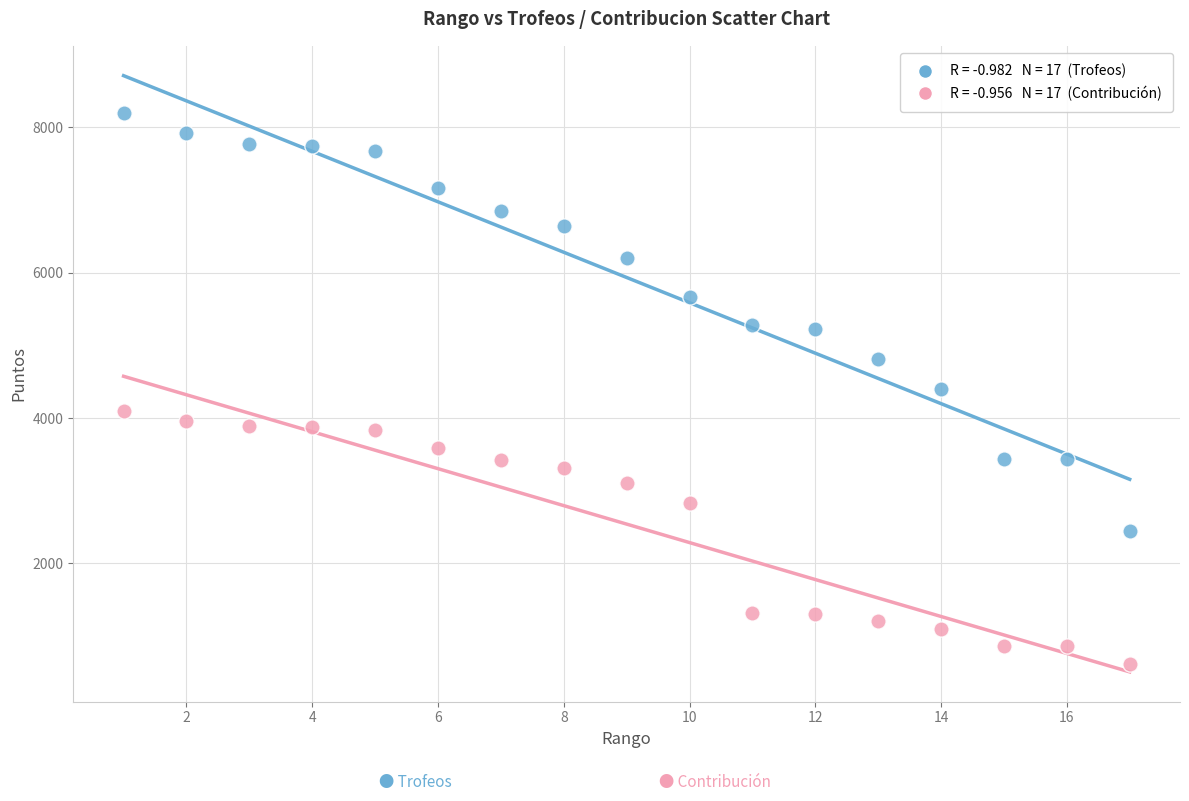

Across all data points, what is the range of Y values (max minus min)?

7592